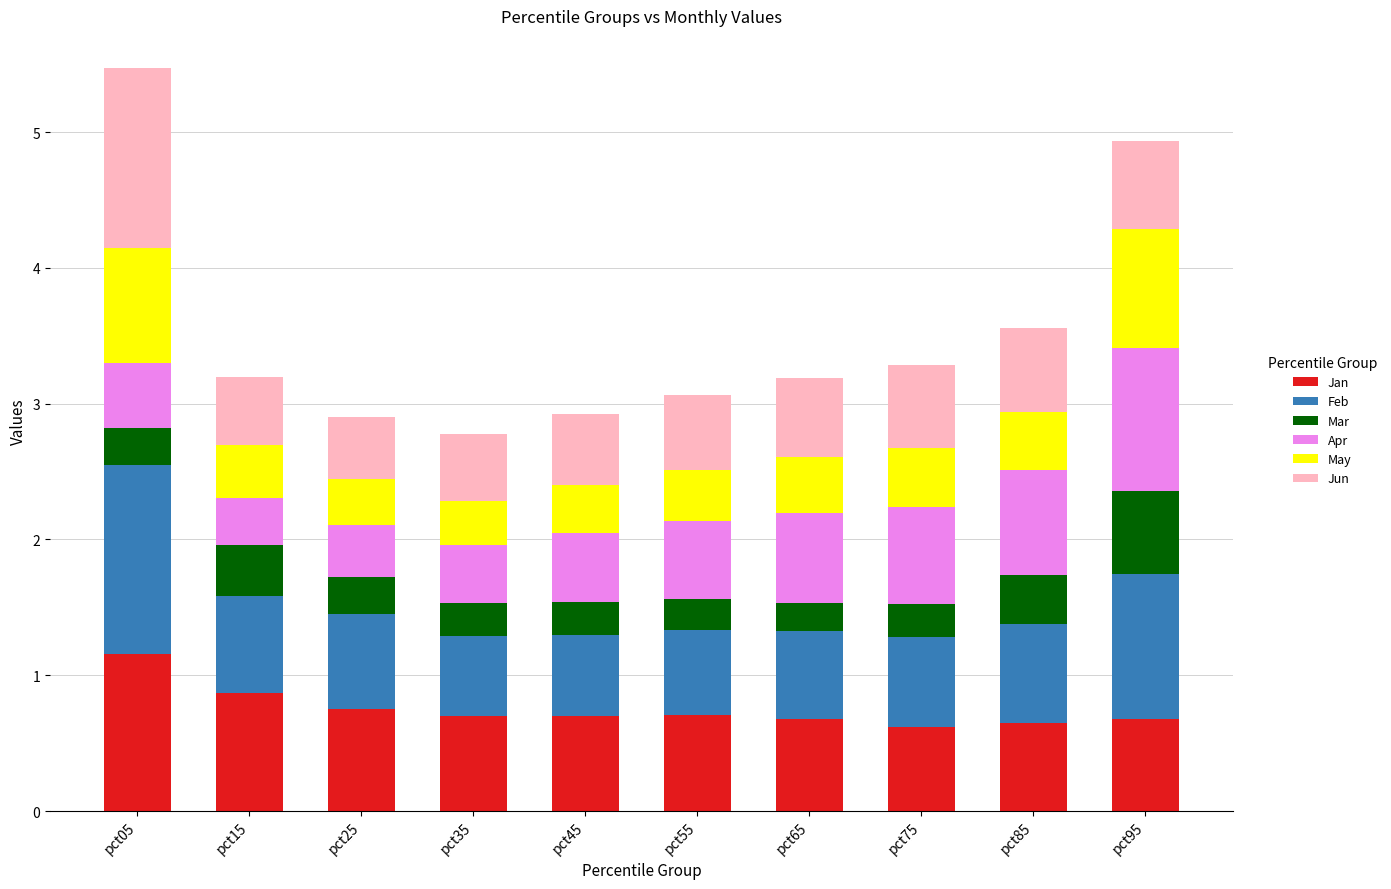

What is the sum of the Jan values at pct65 and pct55?

1.4